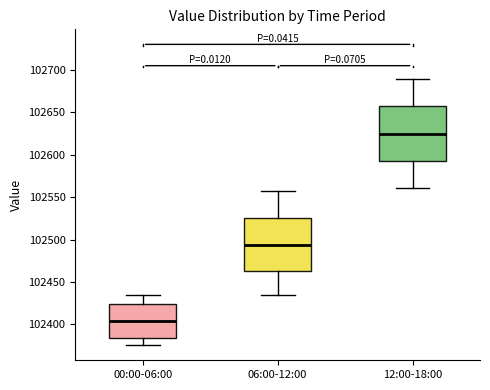

Reading left to right, read every box against the y-axis: the position of its median line, the range the box covers, and the ends of its whiskers. The values are not printed on the chart, so give them approximately, as read against the axis.

00:00-06:00: median 102405, box 102385 to 102425, whiskers 102375 to 102435
06:00-12:00: median 102495, box 102465 to 102525, whiskers 102435 to 102560
12:00-18:00: median 102625, box 102595 to 102655, whiskers 102560 to 102690